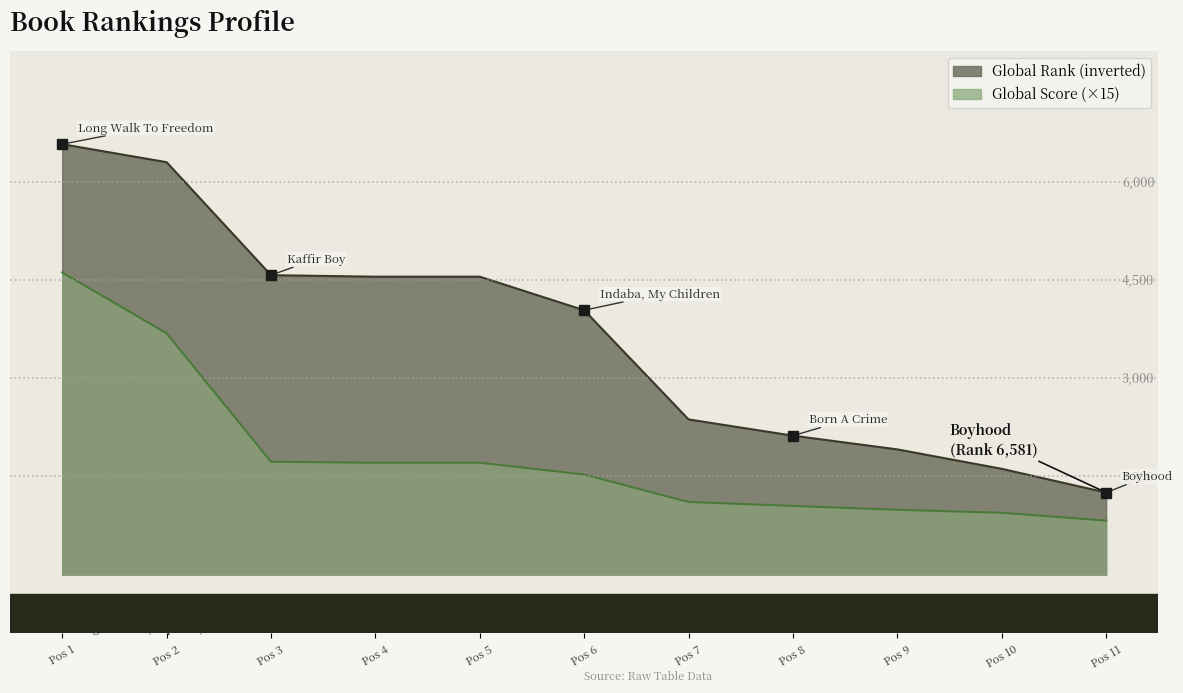

True or false: Global Rank and Global Score cross at least once.

False